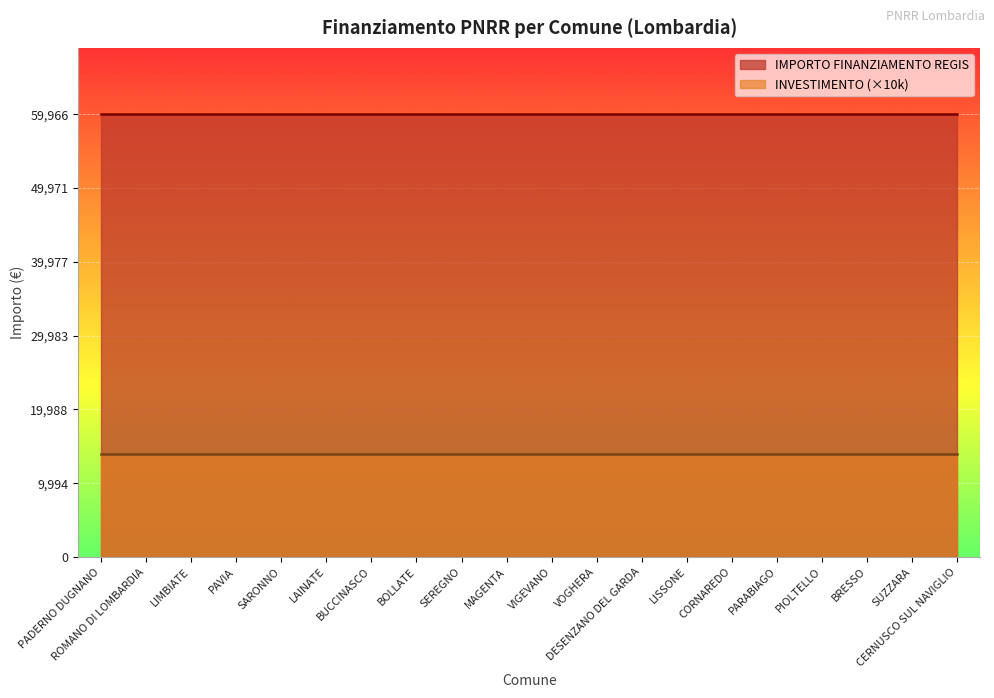

Is it true that INVESTIMENTO equals 0.8 at ROMANO DI LOMBARDIA?

False